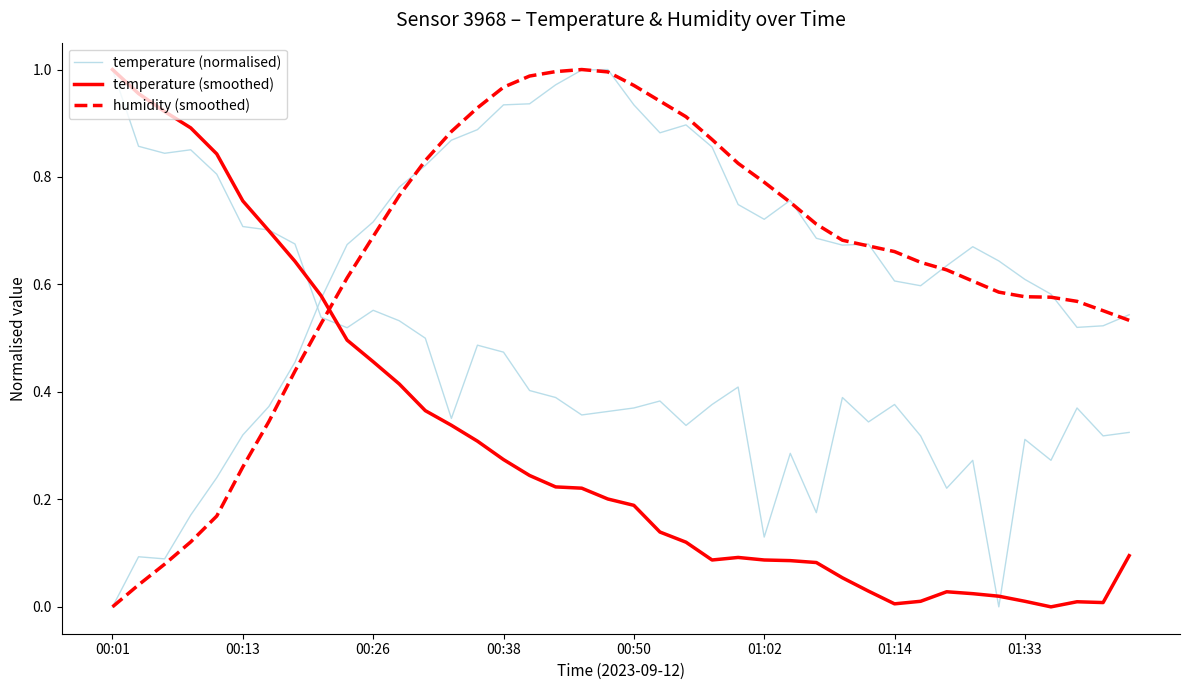

What is the difference between the highest and lowest values at 14?

0.6